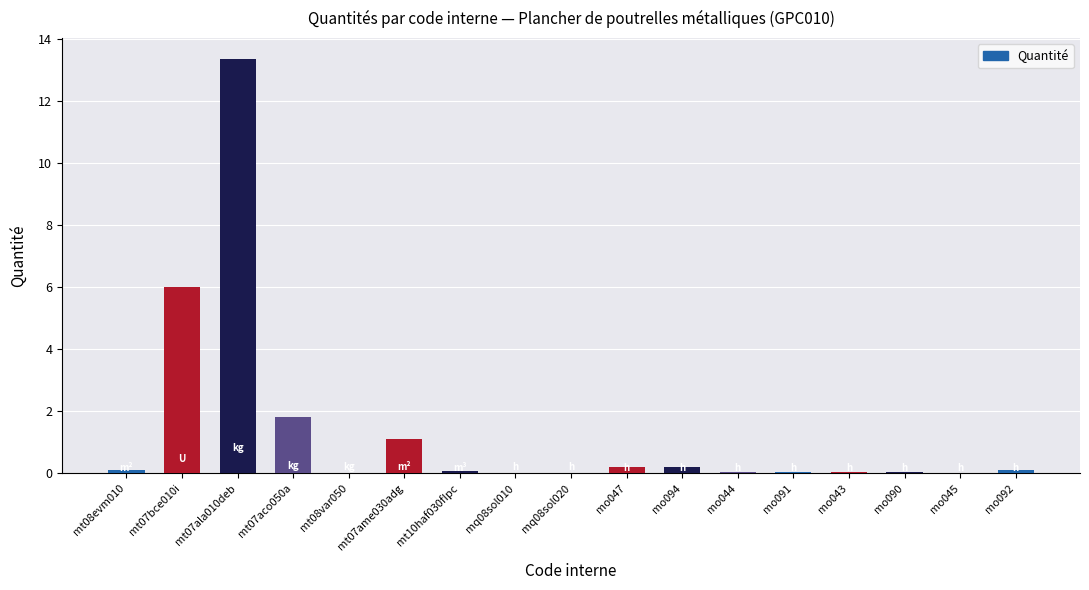

What is the greatest value displayed?

13.4